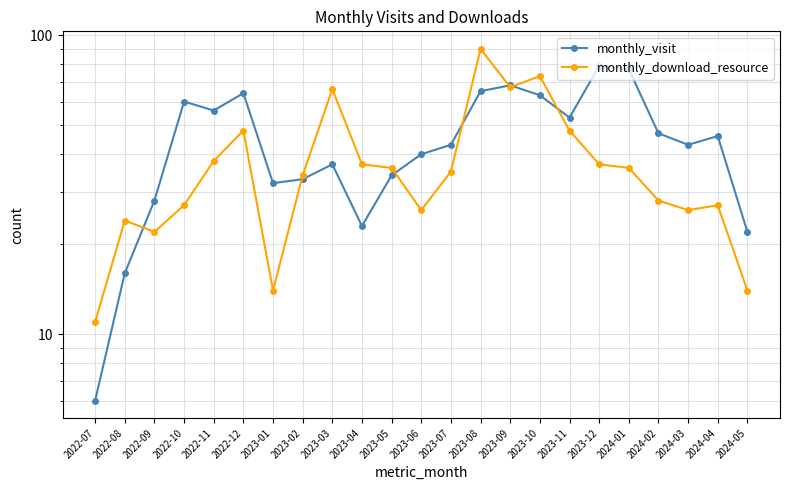

How many interior local peaks does the monthly_download_resource series have?

6